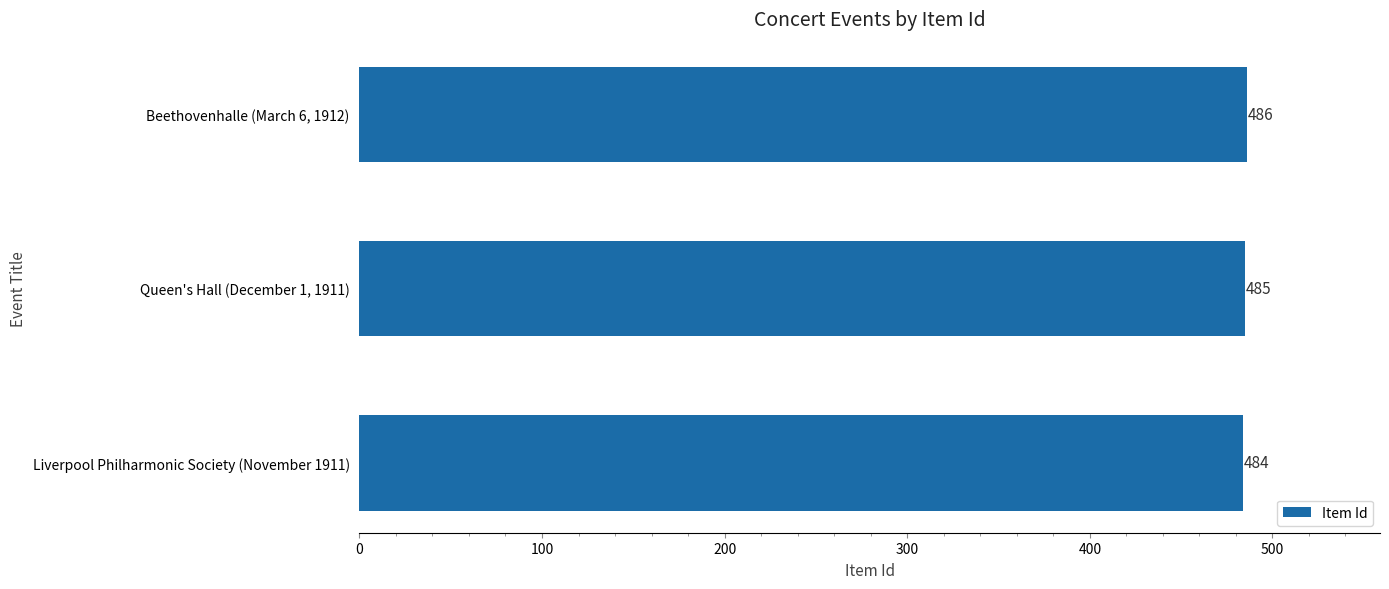

Is it true that the value at Beethovenhalle (March 6, 1912) is 486?

True